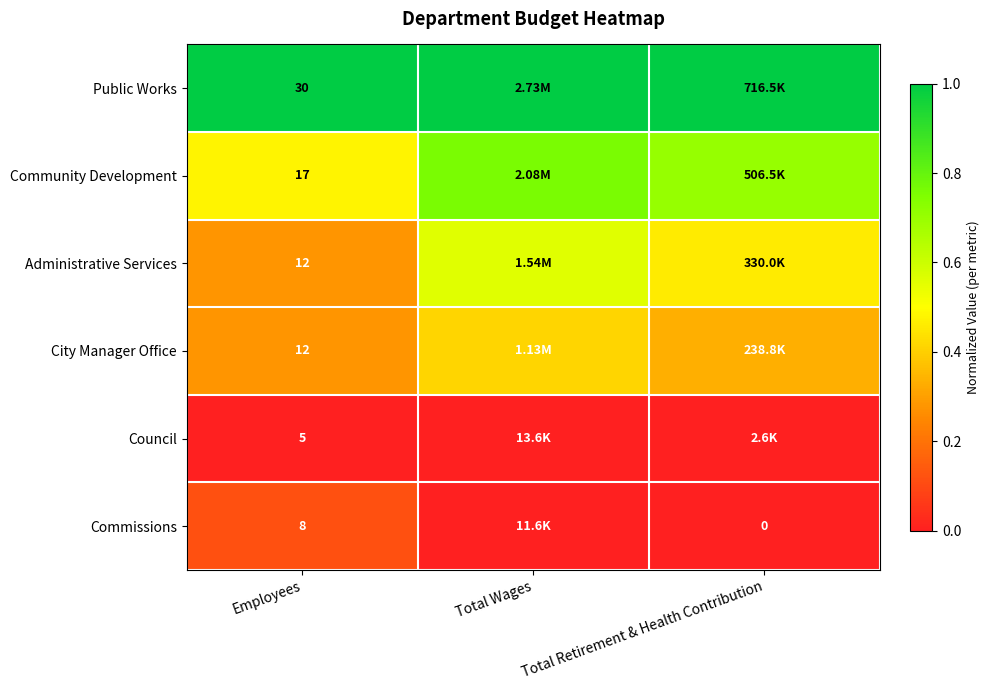

Rank the categories by Administrative Services value from highest to lowest.

Total Wages, Total Retirement & Health Contribution, Employees